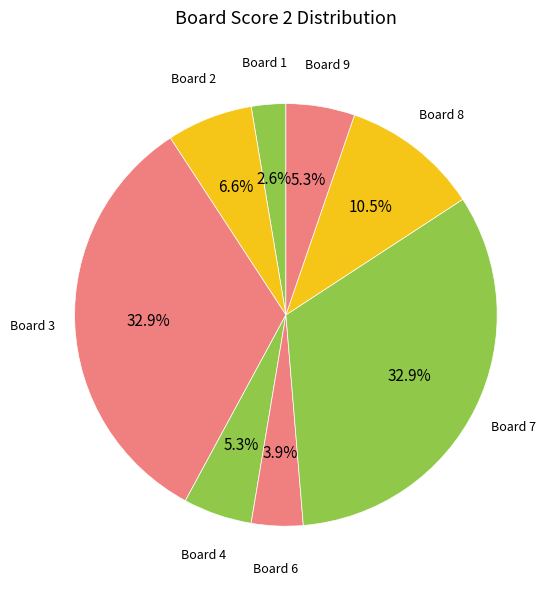

Does Board 6 represent more than half of the total?

No